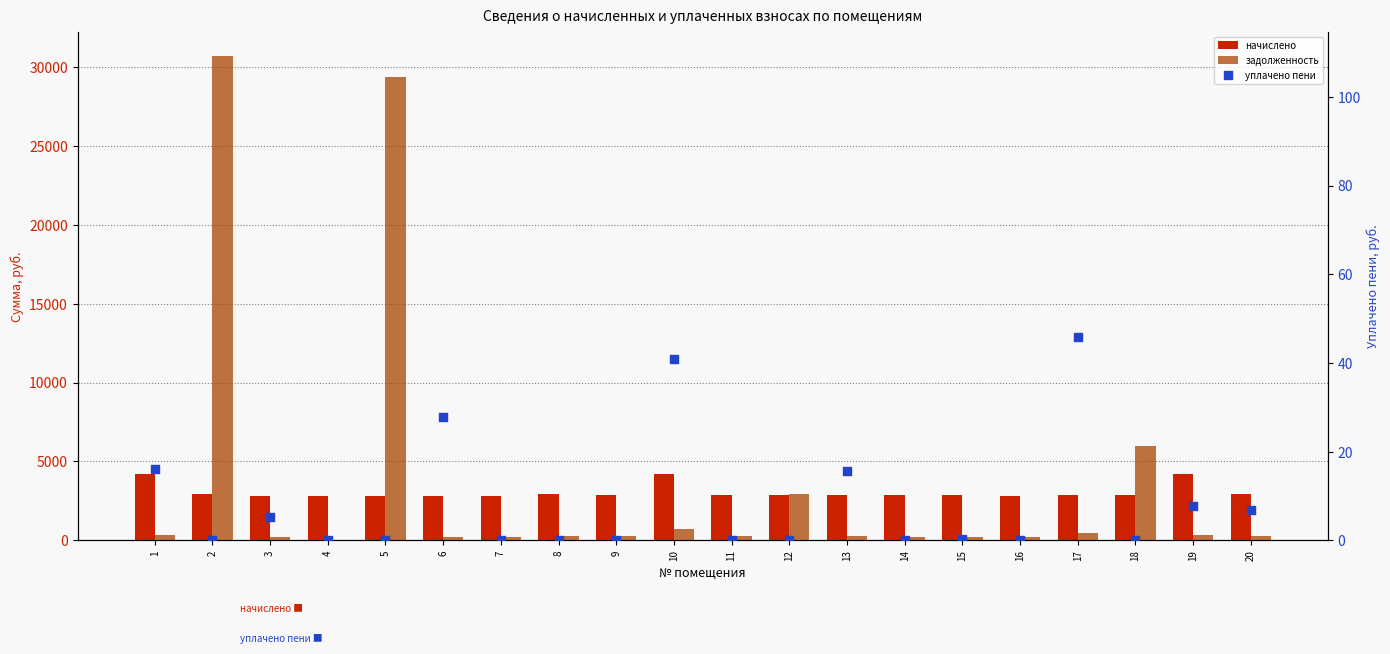

What is the total value across all series at 8?

3160.2